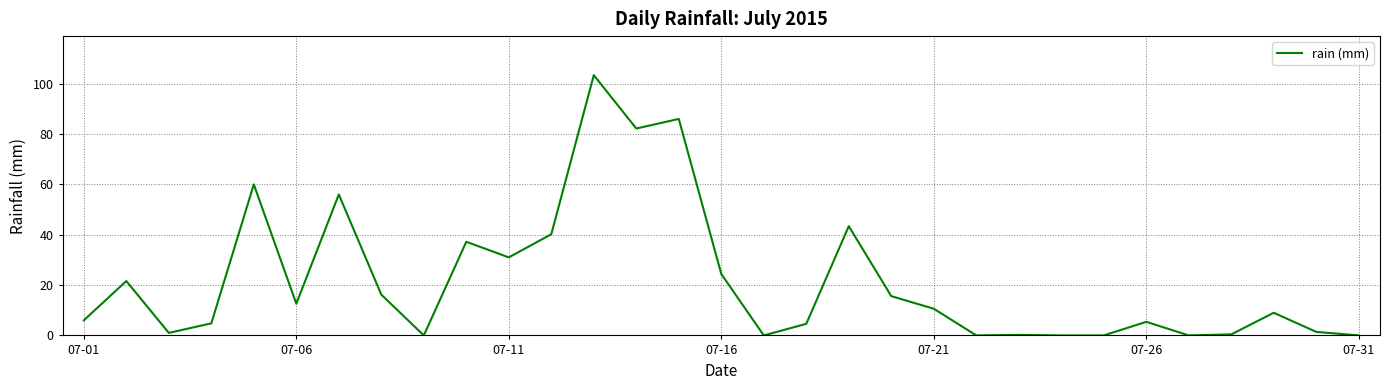

What is the greatest value displayed?

103.4